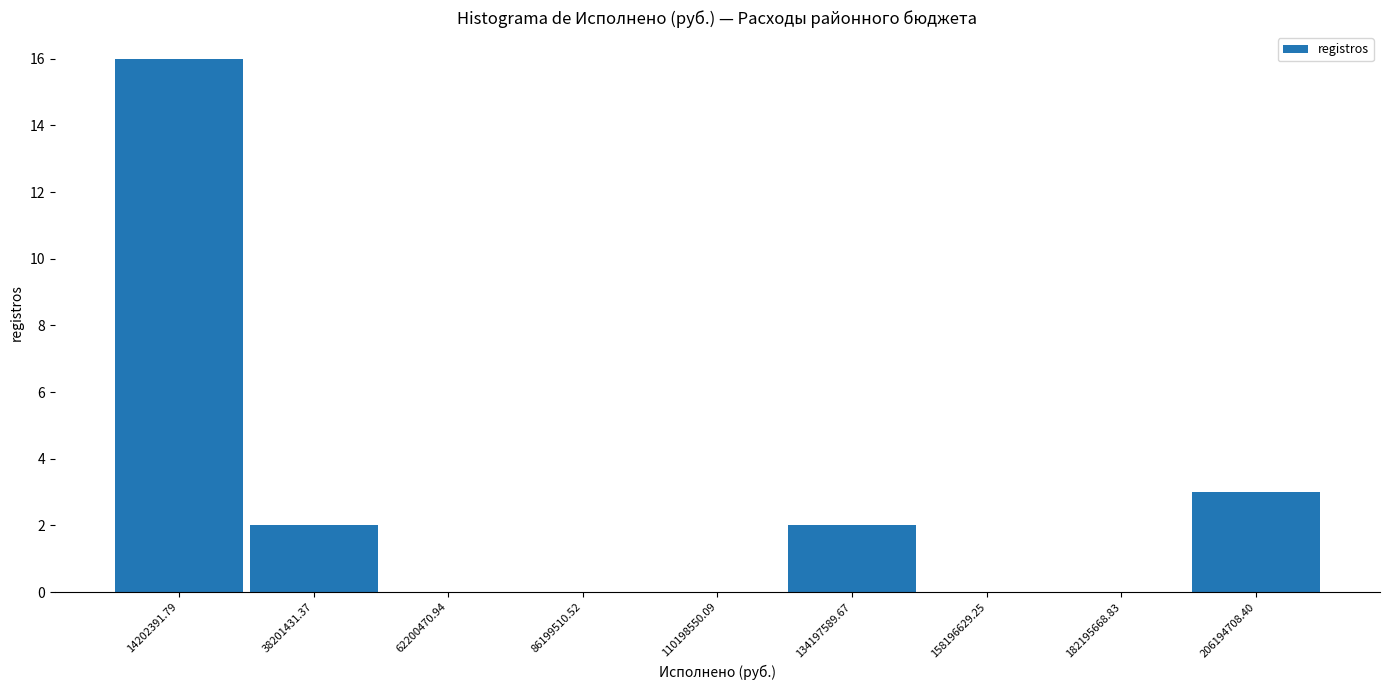

Reading left to right, transcribe this chart: for each bar, give the range it covers on the x-axis and its height. Neither the bar edges nor the heights are printed on the chart, so give them approximately, as read against the axes.

0 to 25000000: 16
25000000 to 50000000: 2
50000000 to 75000000: 0
75000000 to 100000000: 0
100000000 to 120000000: 0
120000000 to 145000000: 2
145000000 to 170000000: 0
170000000 to 195000000: 0
195000000 to 220000000: 3